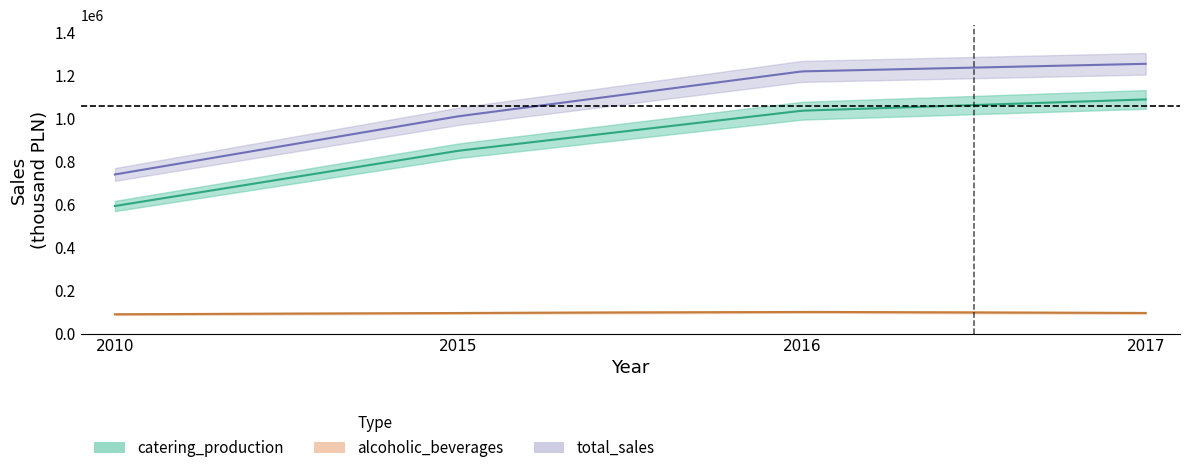

True or false: alcoholic_beverages has more than 0 points higher than both neighbors.

True